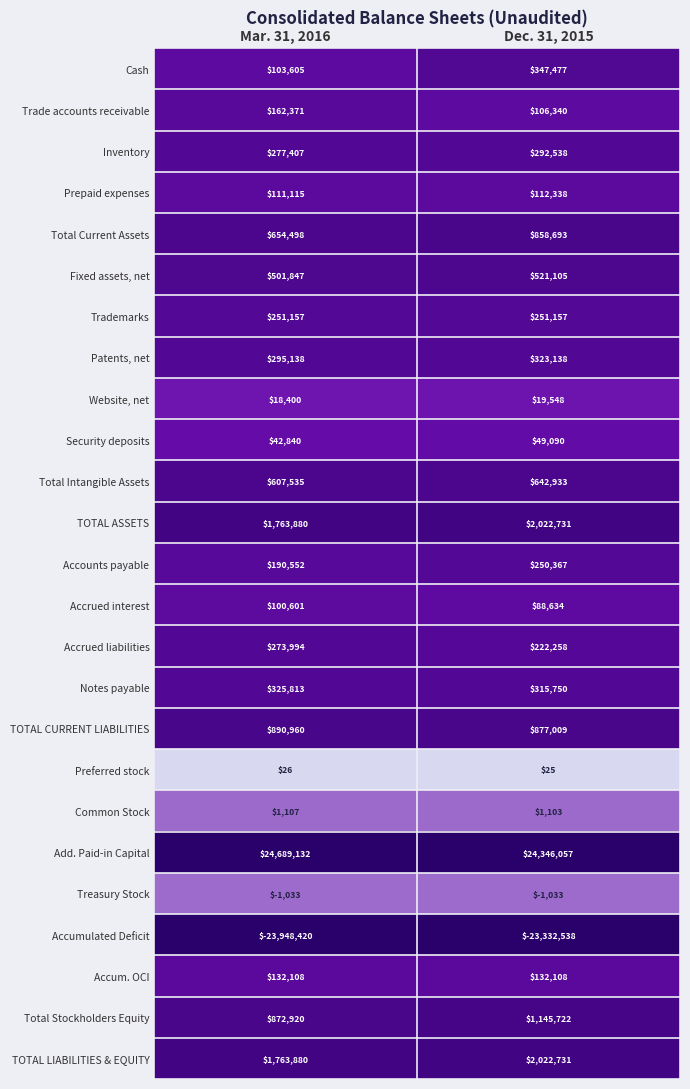

Is it true that Fixed assets, net equals 501847 at Mar. 31, 2016?

True